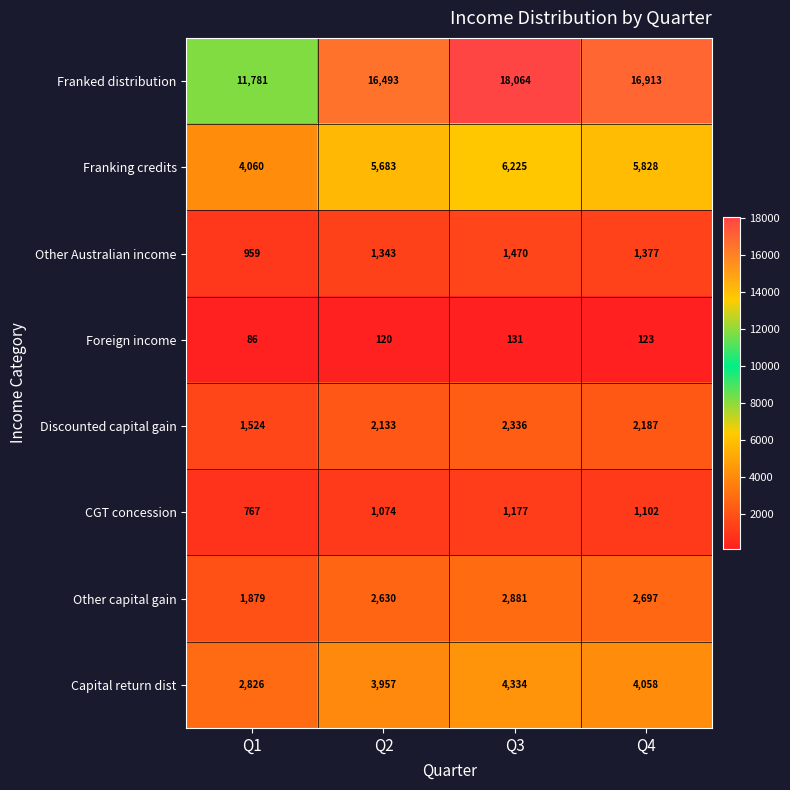

Which category has the highest value across all series?

Q3